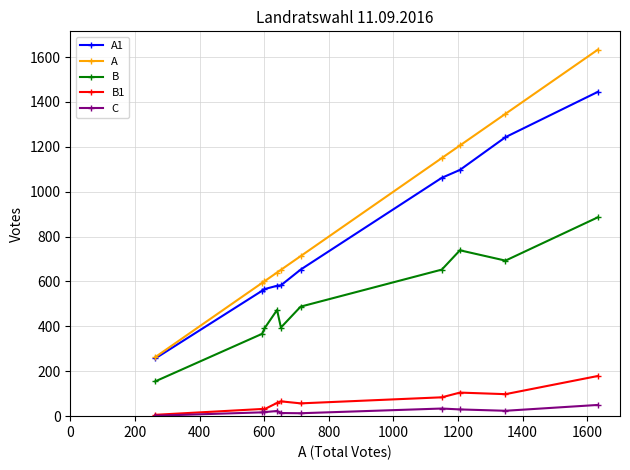

True or false: B1 and A cross at least once.

False